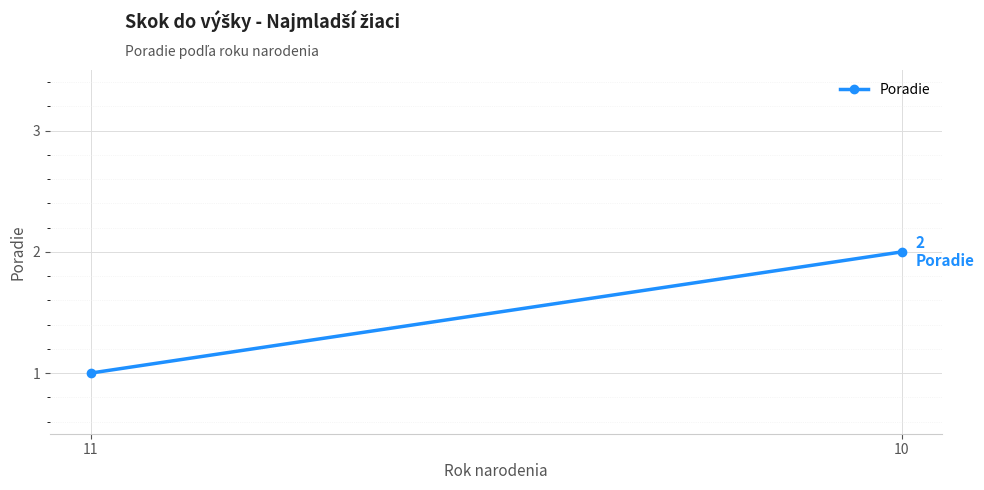

What value does the data have at 11?

1